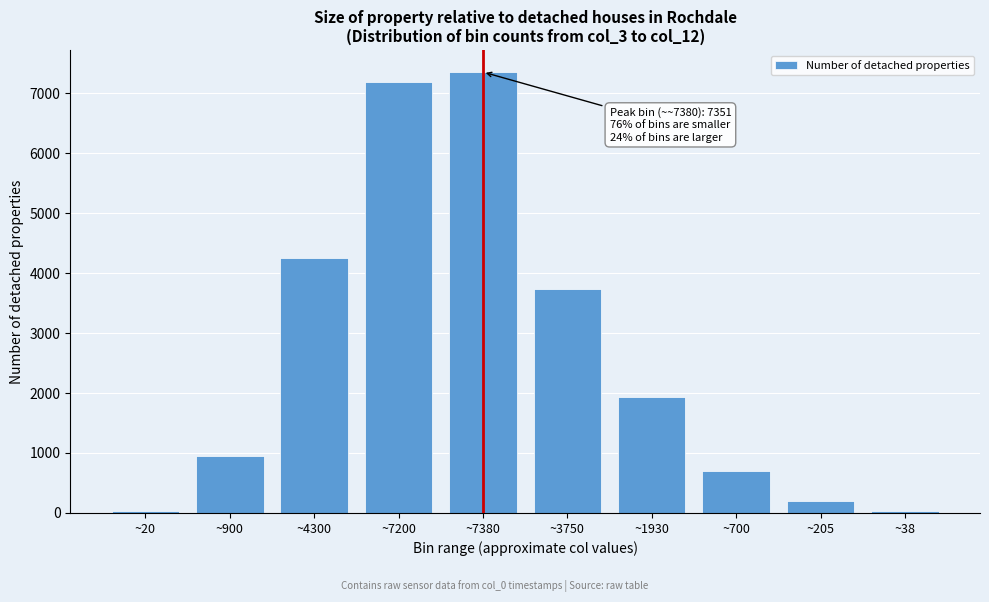

What is the difference between the second highest and second lowest values?

7146.0